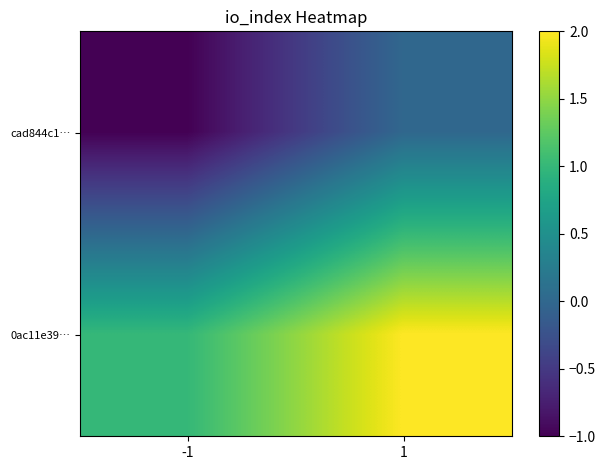

At how many categories does at least one series exceed 1?

1